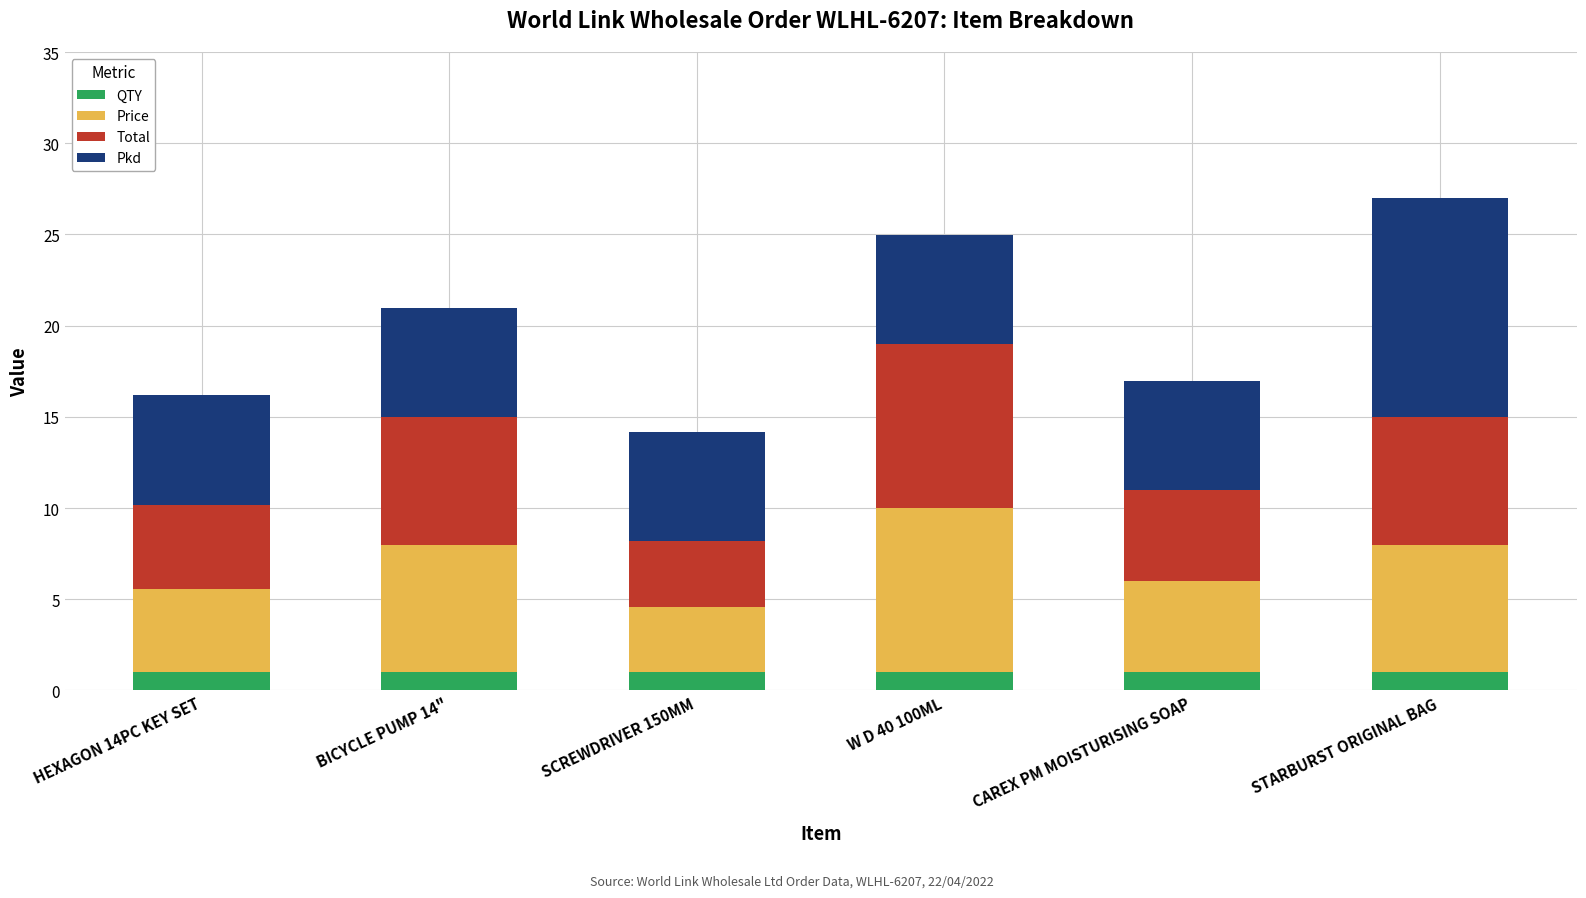

What are all the series names shown in the legend?

QTY, Price, Total, Pkd